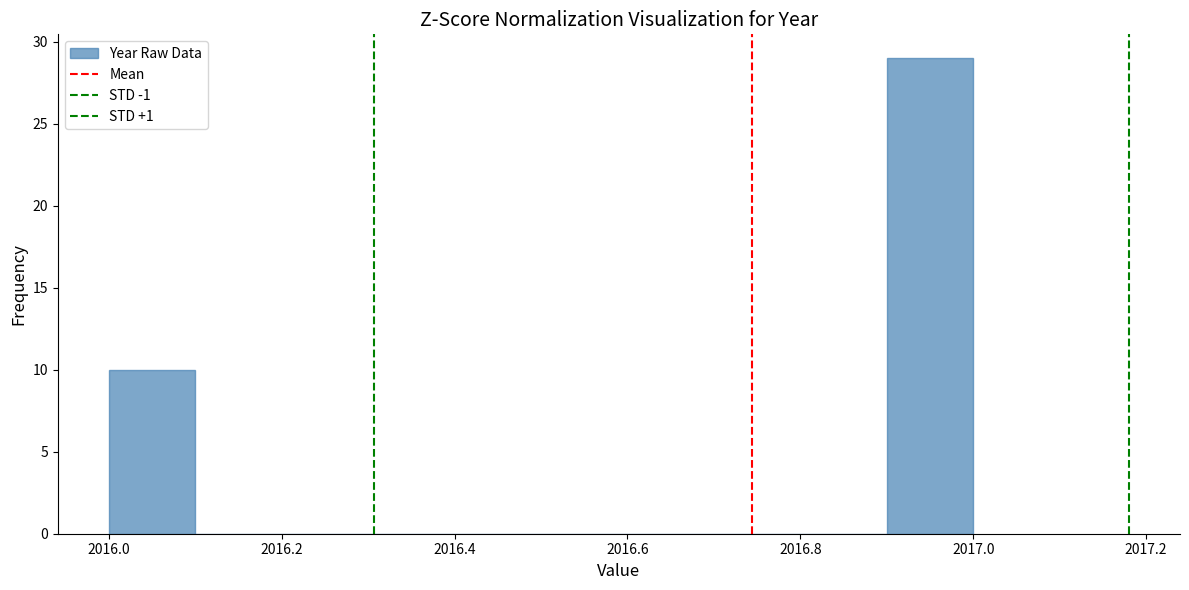

Which range on the x-axis has the tallest bar?

2016.9 to 2017.0